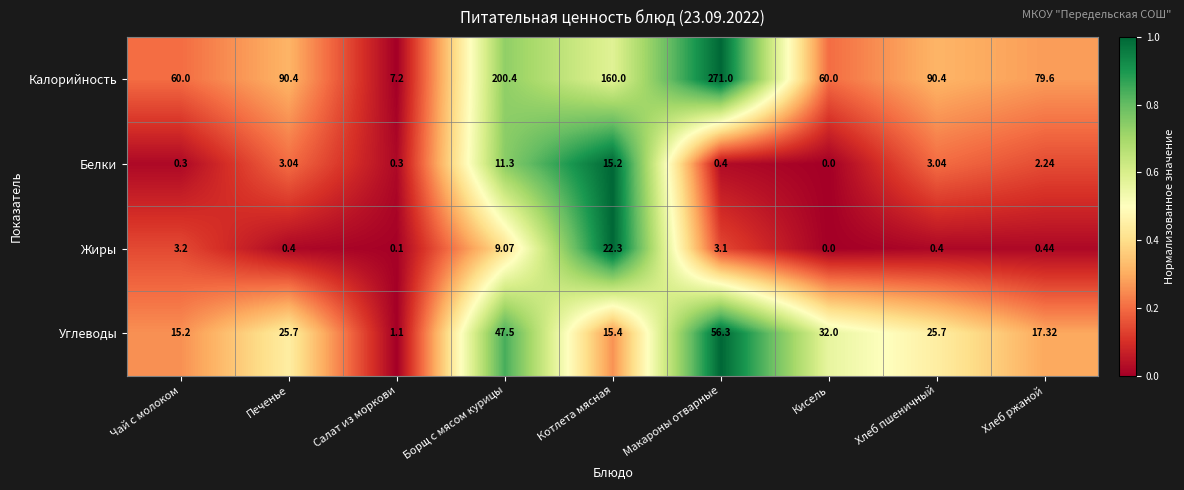

Which series has the widest spread of values?

Калорийность